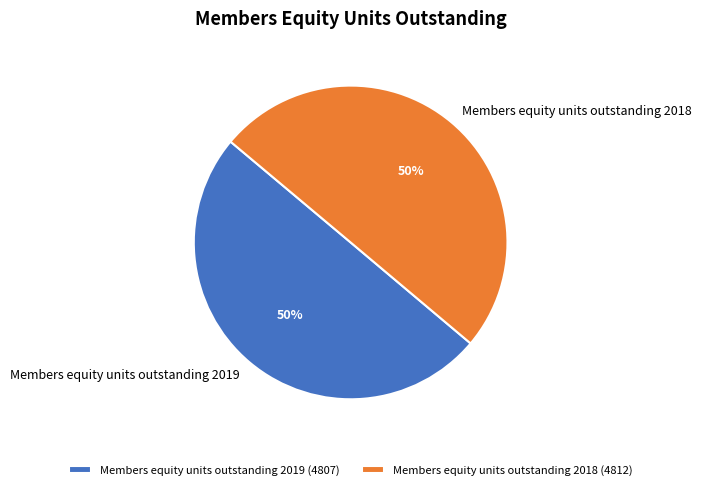

Combined, do Members equity units outstanding 2019 and Members equity units outstanding 2018 account for over 50%?

Yes